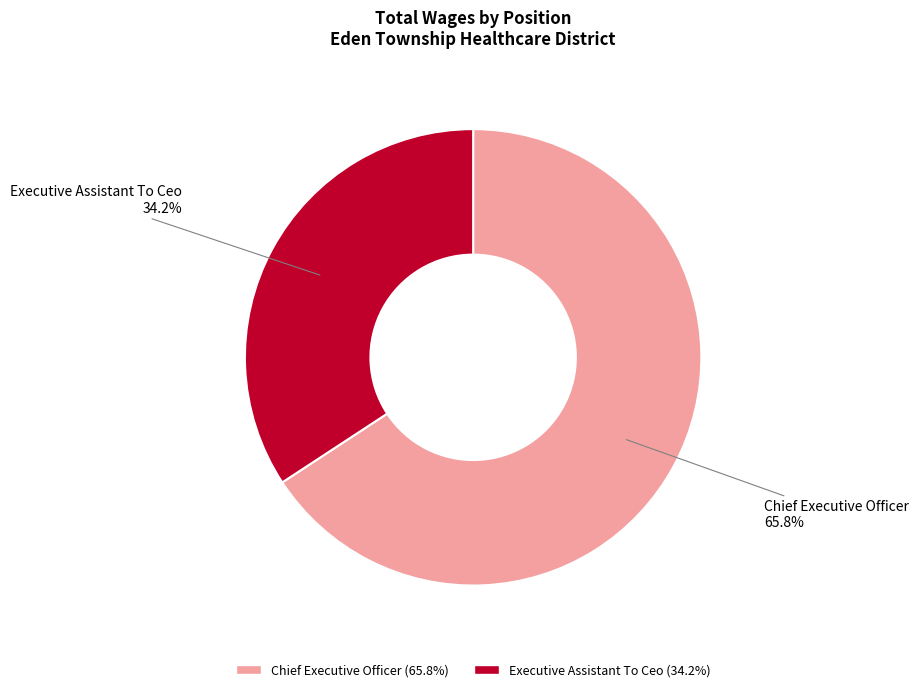

Approximately how many times larger is the value at Executive Assistant To Ceo compared to Chief Executive Officer?

0.5